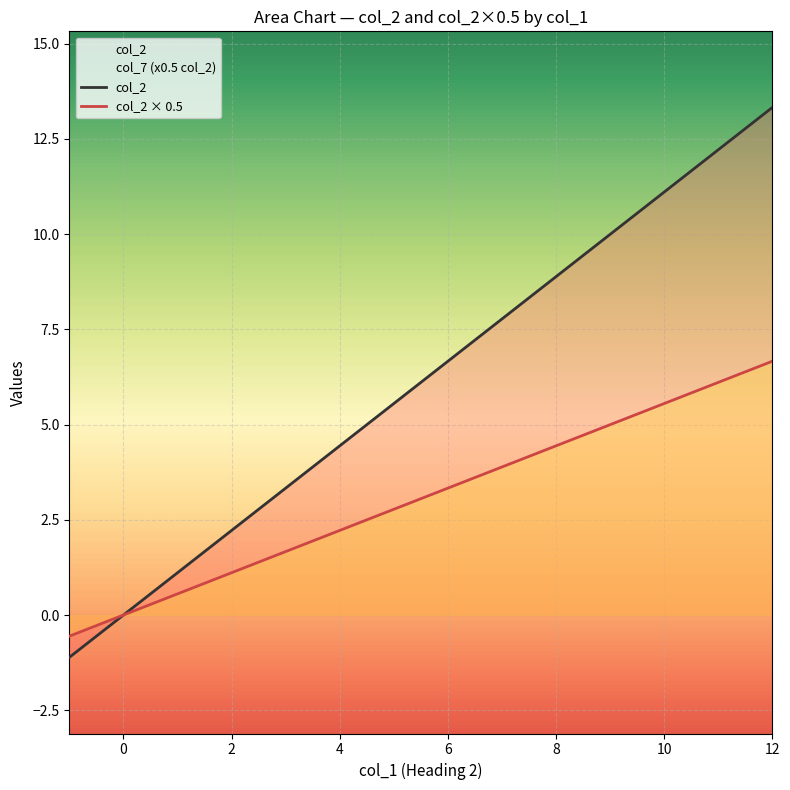

What is the difference between the maximum and minimum values in the col_2 series?

14.4